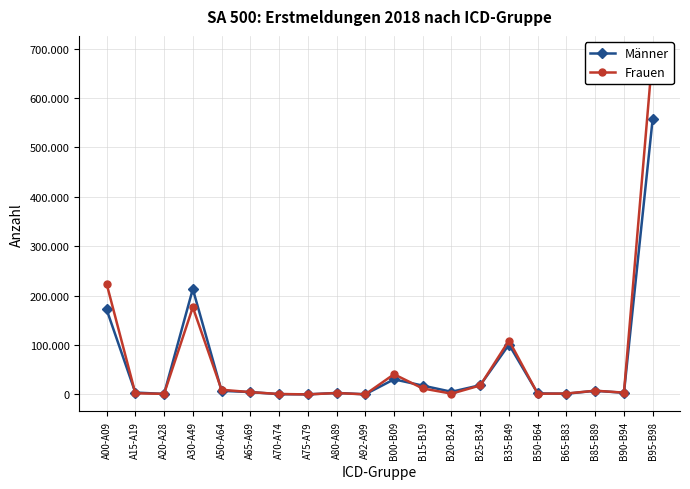

Which has a higher value, B90-B94 or B65-B83?

B90-B94